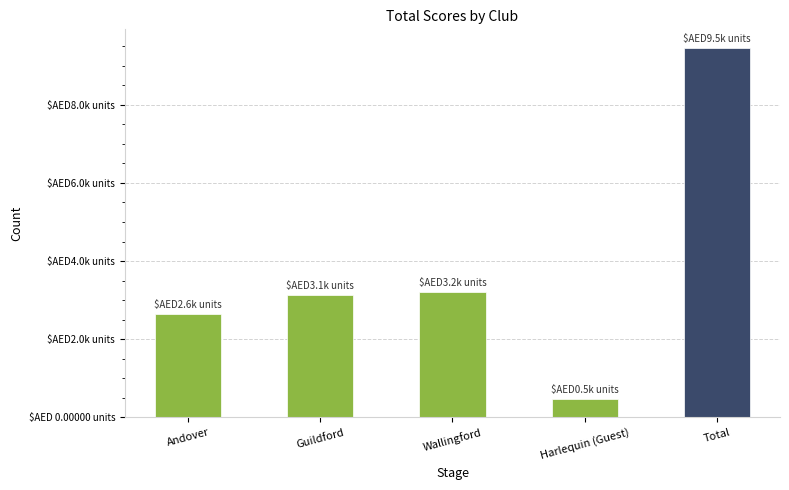

Does the chart contain any negative values?

No